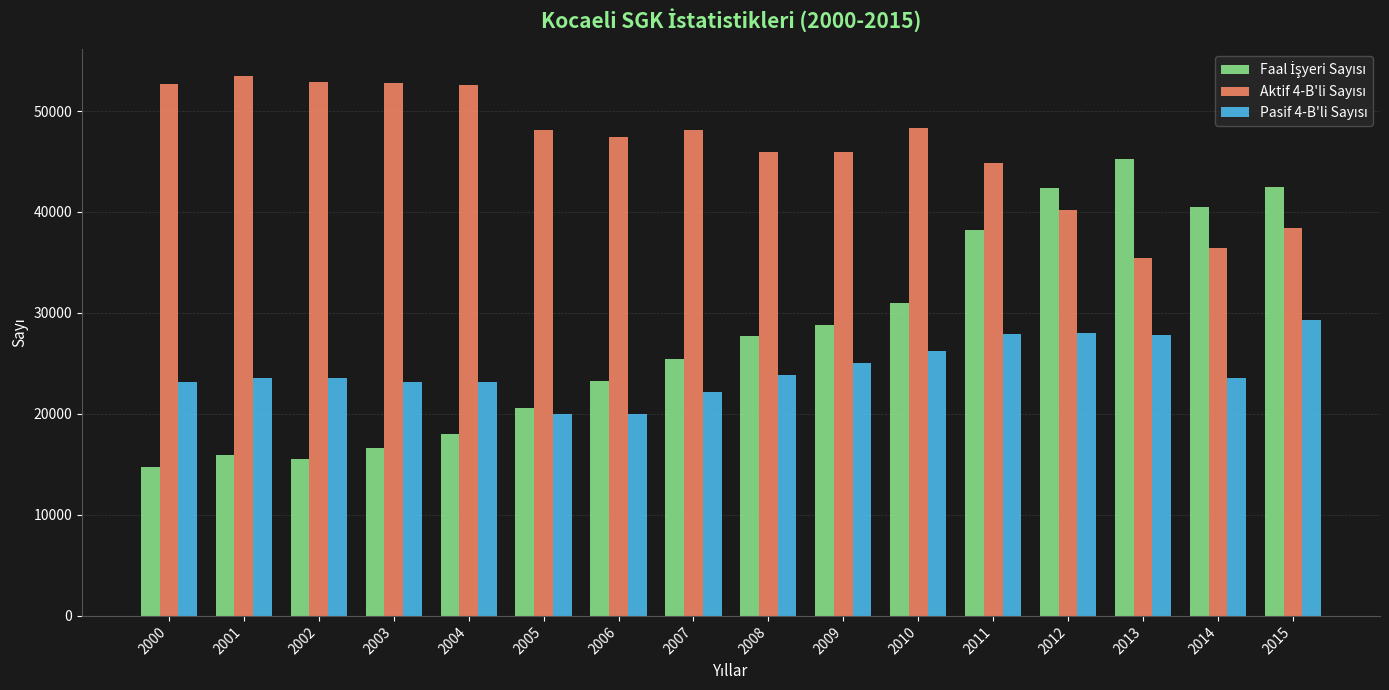

What is the minimum value shown in the chart?

14737